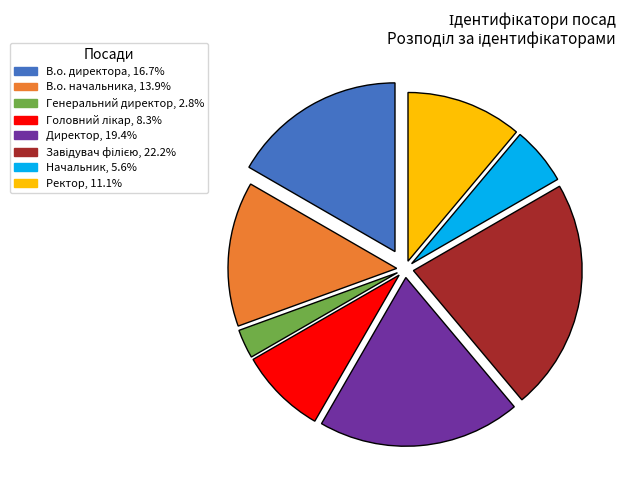

Is there a majority slice in this chart?

No